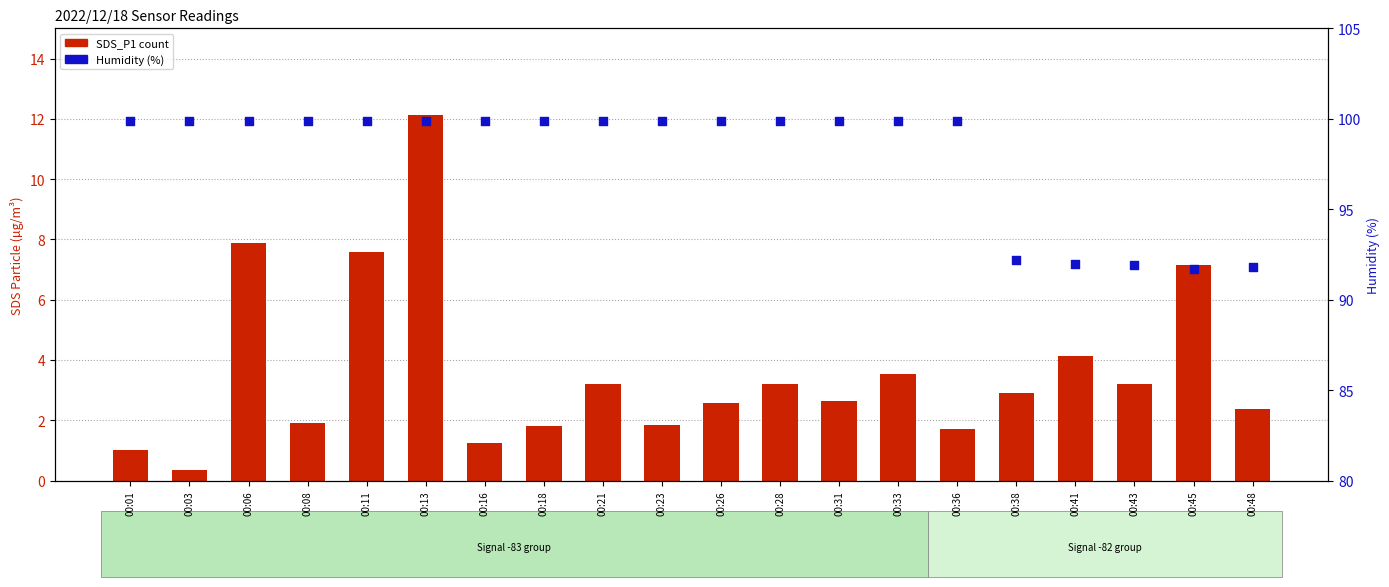

Which series has the largest Y range (max minus min)?

SDS_P1